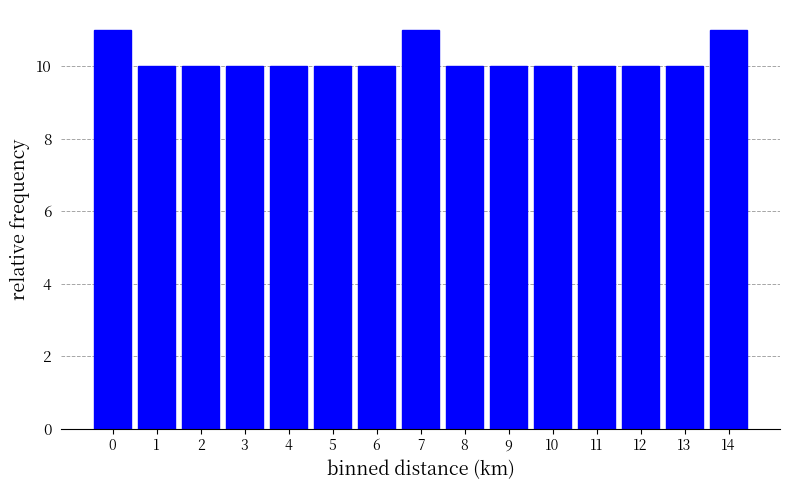

Reading left to right, list all the values displayed in this chart.

0=11	1=10	2=10	3=10	4=10	5=10	6=10	7=11	8=10	9=10	10=10	11=10	12=10	13=10	14=11